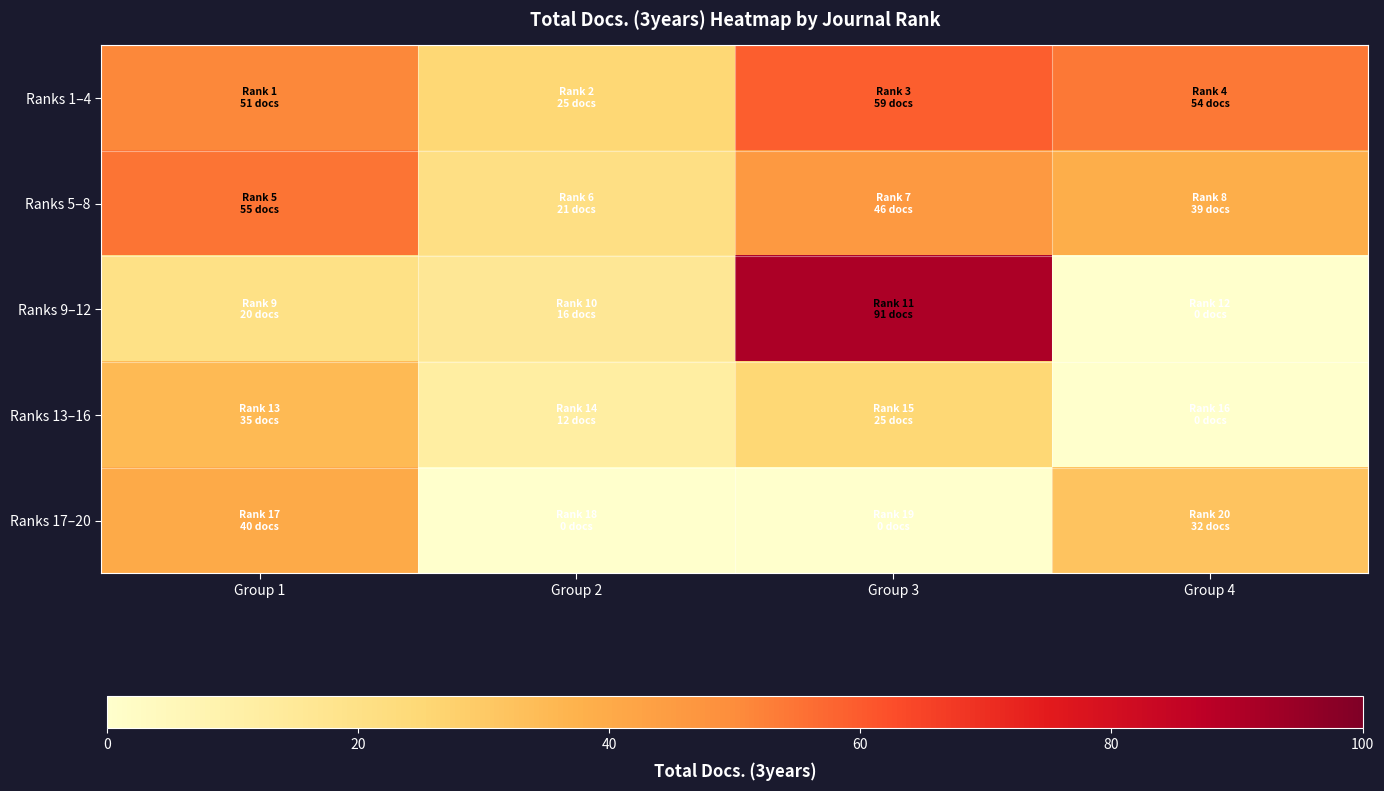

Reading left to right, what are all the values shown in this chart?

Ranks 1–4: Group 1=51	Group 2=25	Group 3=59	Group 4=54
Ranks 5–8: Group 1=55	Group 2=21	Group 3=46	Group 4=39
Ranks 9–12: Group 1=20	Group 2=16	Group 3=91	Group 4=0
Ranks 13–16: Group 1=35	Group 2=12	Group 3=25	Group 4=0
Ranks 17–20: Group 1=40	Group 2=0	Group 3=0	Group 4=32